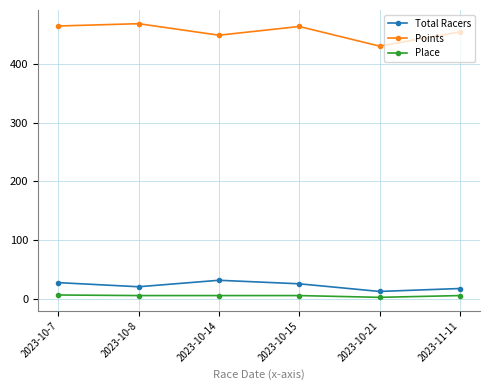

What is the total value across all series at 2023-10-15?

495.3